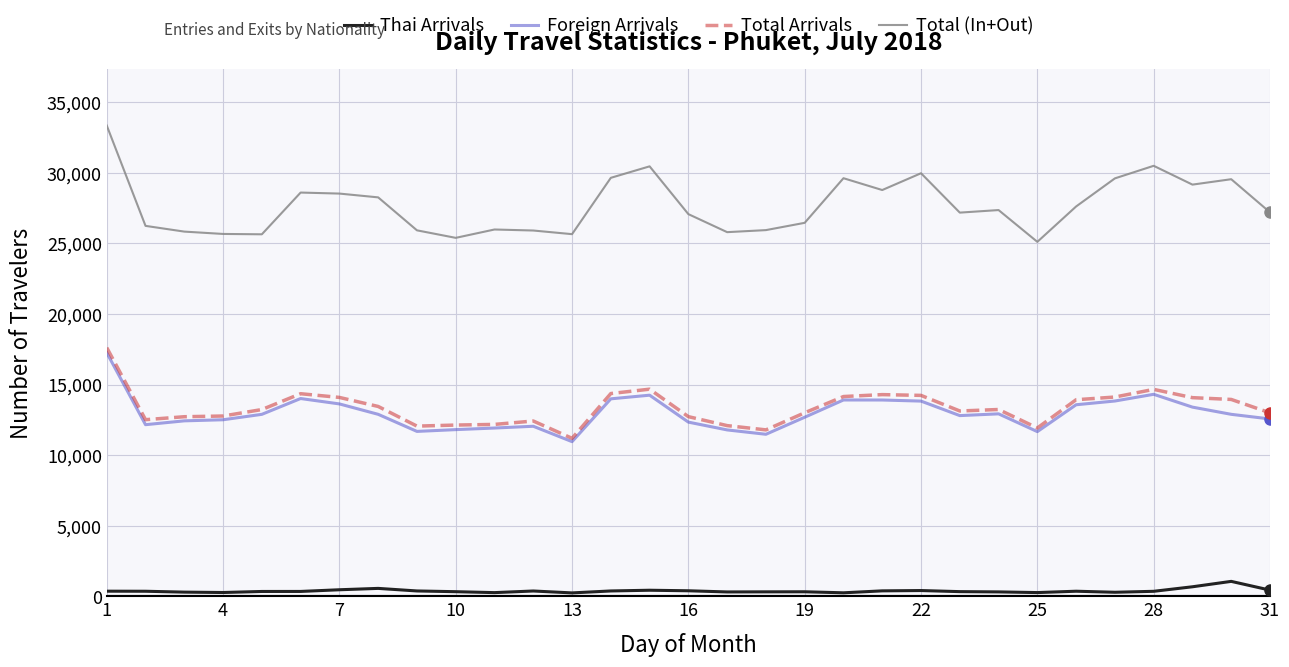

Which series has the largest total across all categories?

Total (In+Out)